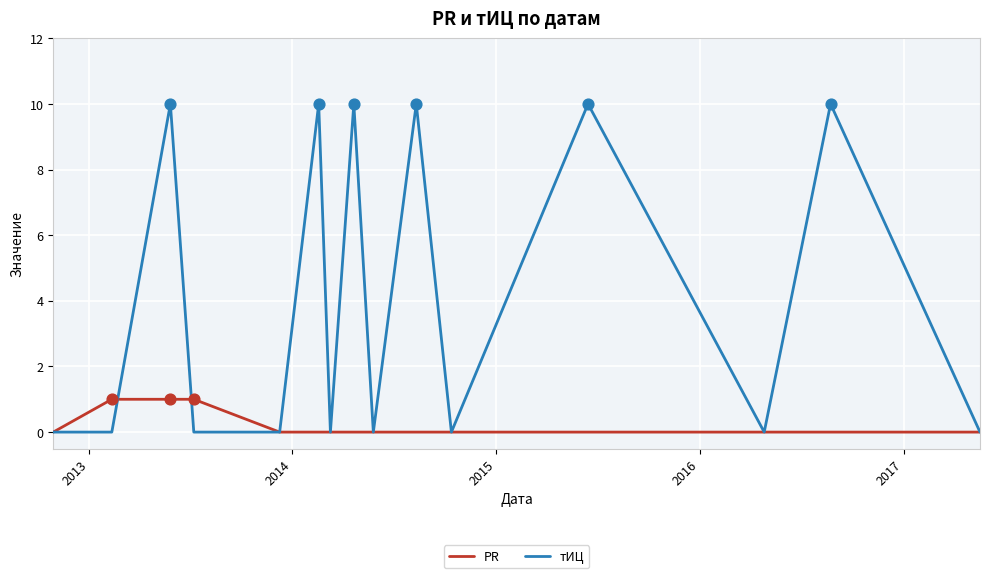

At how many categories does at least one series exceed 4?

6